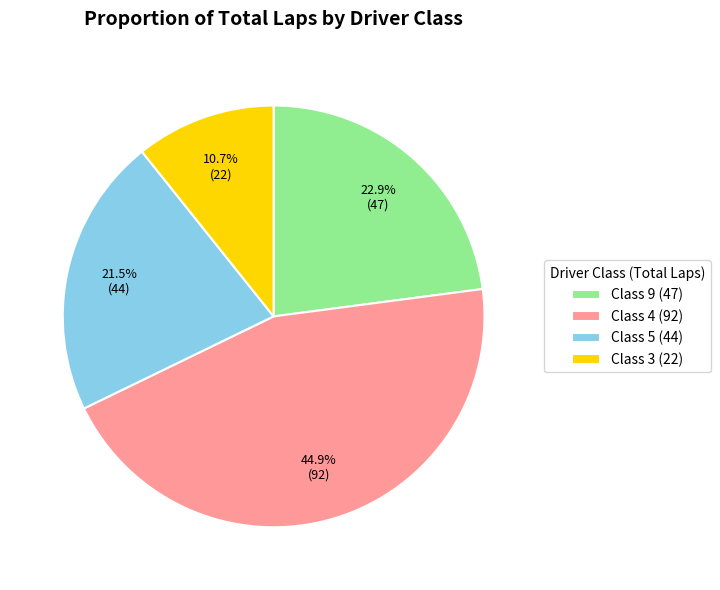

Approximately how many times larger is the value at Class 3 (22) compared to Class 5 (44)?

0.5